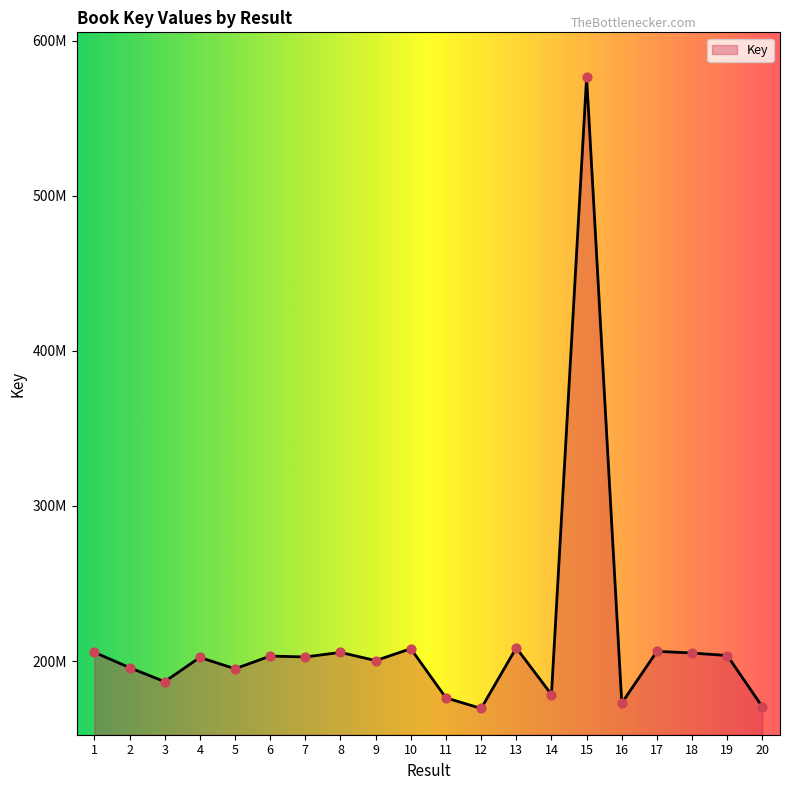

Is this an area chart (filled region under the line)?

Yes